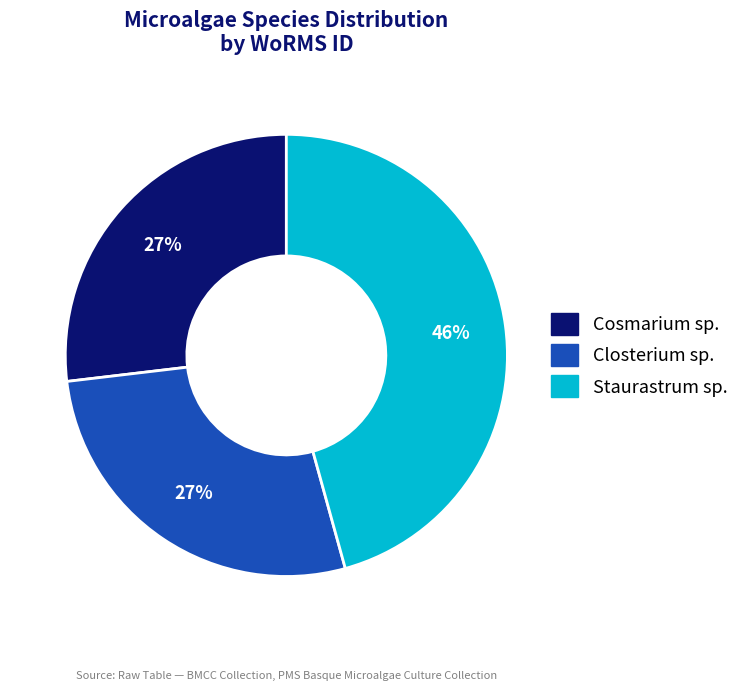

Count the number of slices in the pie.

3